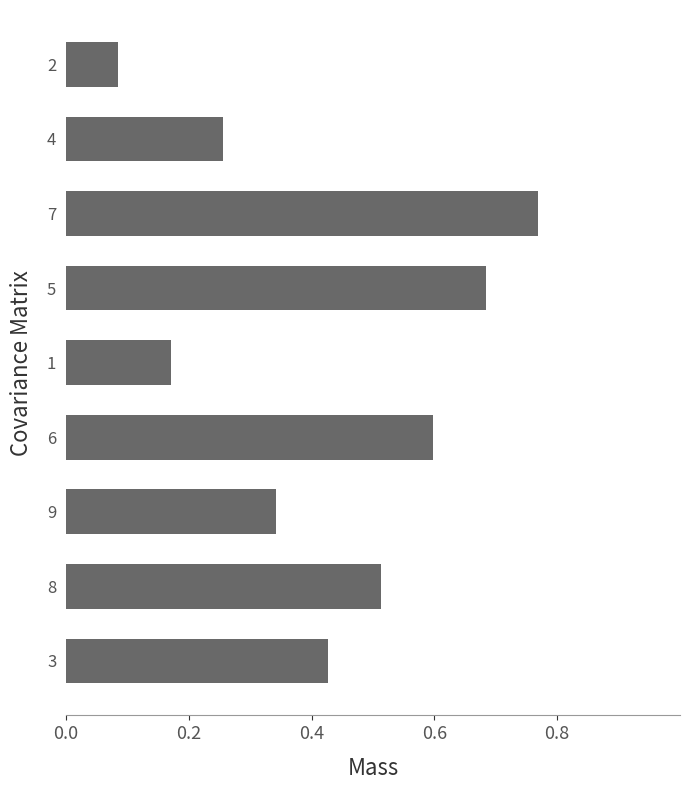

The value at 5 is 0.4. True or false?

False